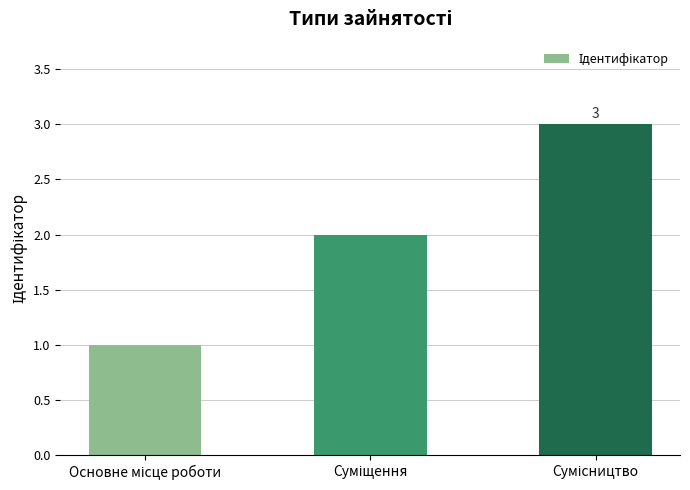

What is the average value?

2